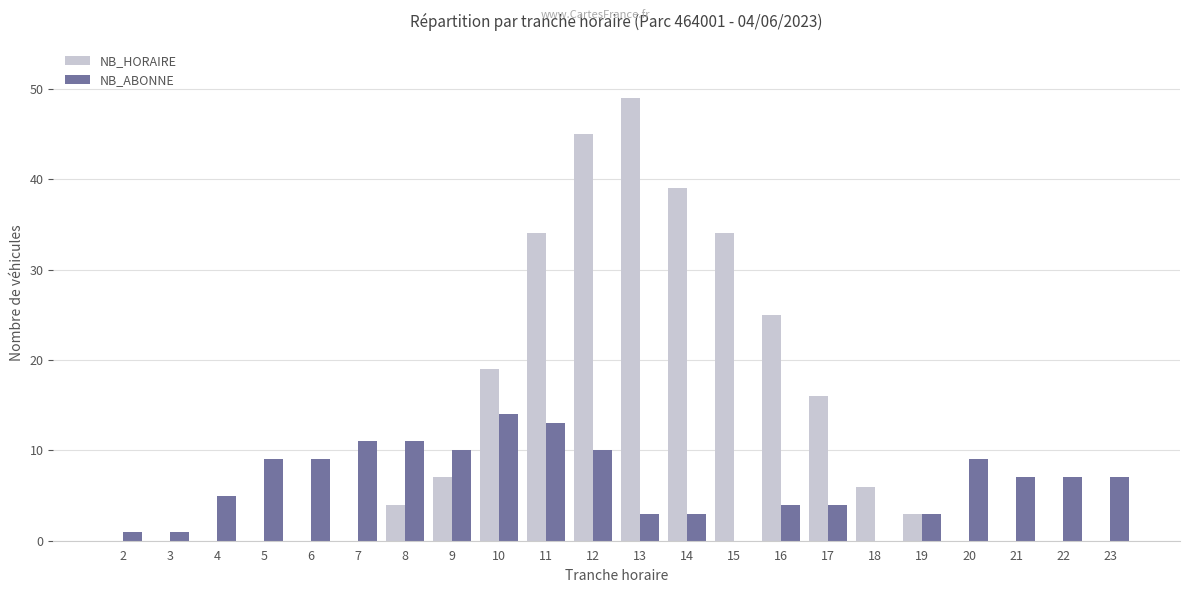

How many series are shown in this chart?

2